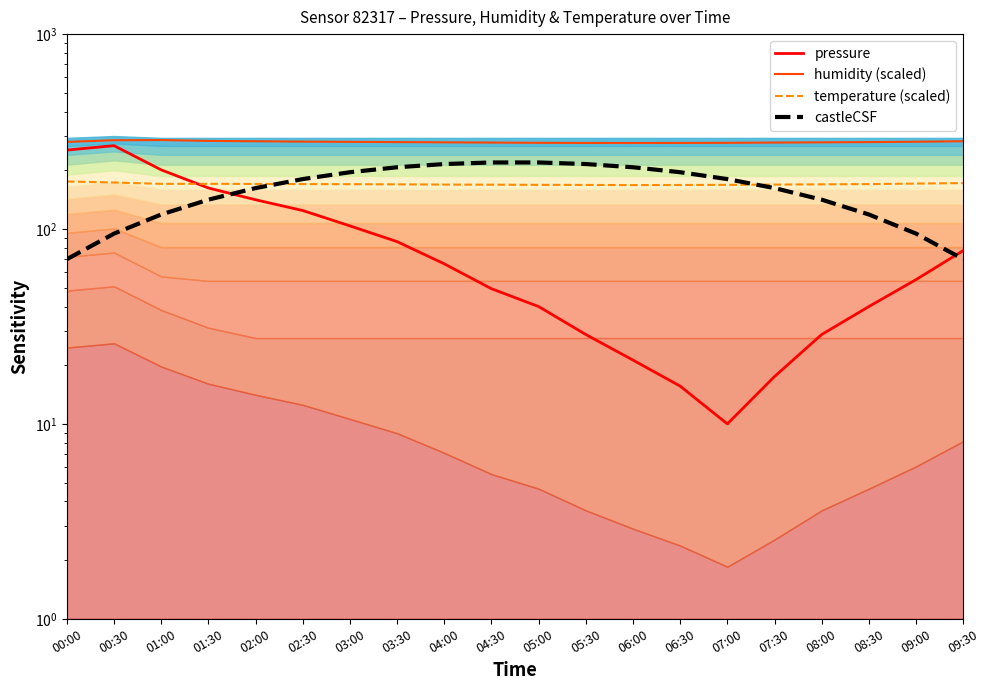

What is the sum of all humidity (scaled) values?

5592.7